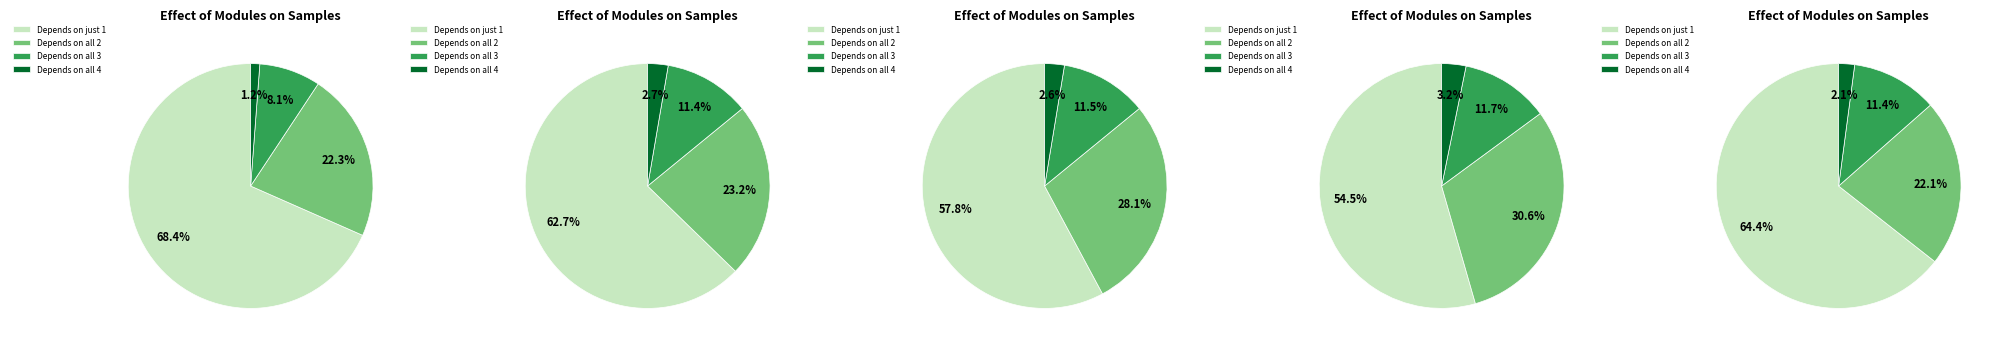

The 6 slice represents 16% of the pie. True or false?

False